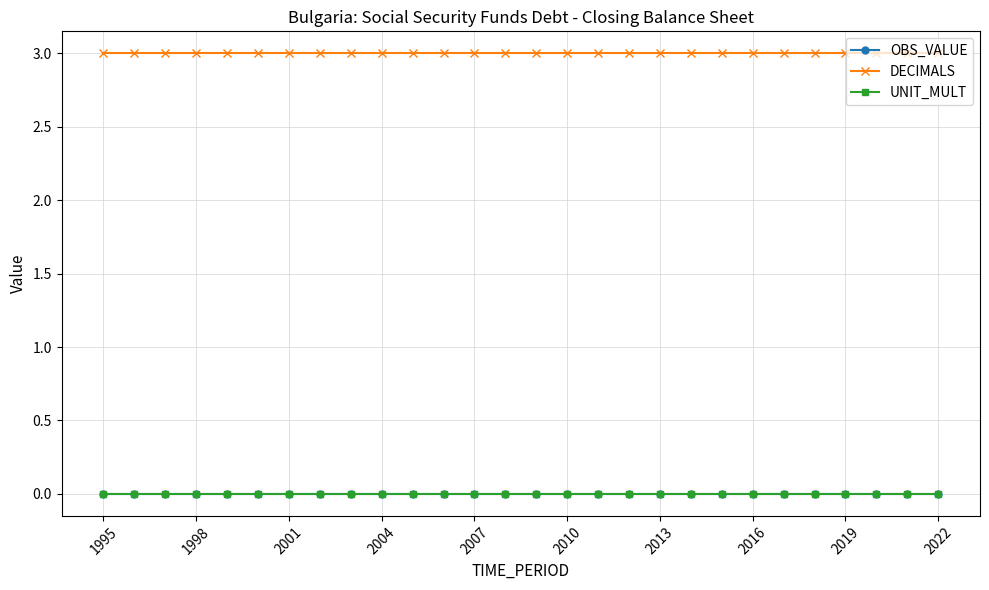

Is this an area chart (filled region under the line)?

No